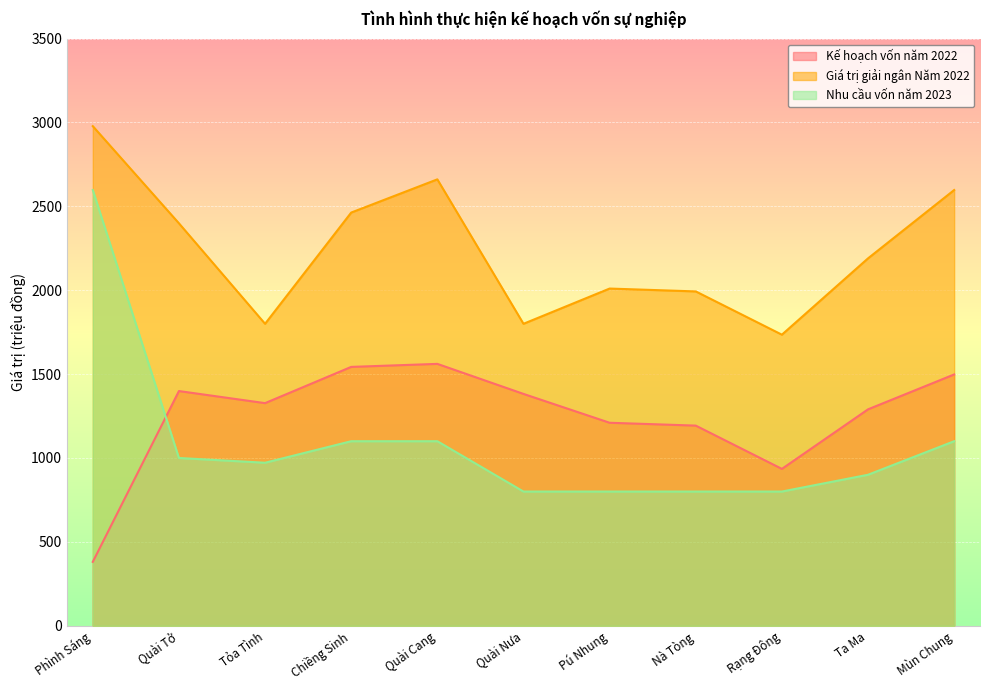

At how many categories does at least one series exceed 2469?

3